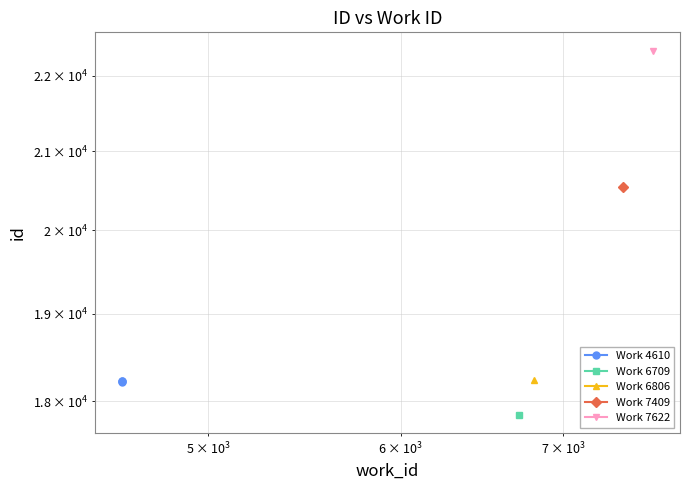

Does the chart have visible grid lines?

Yes